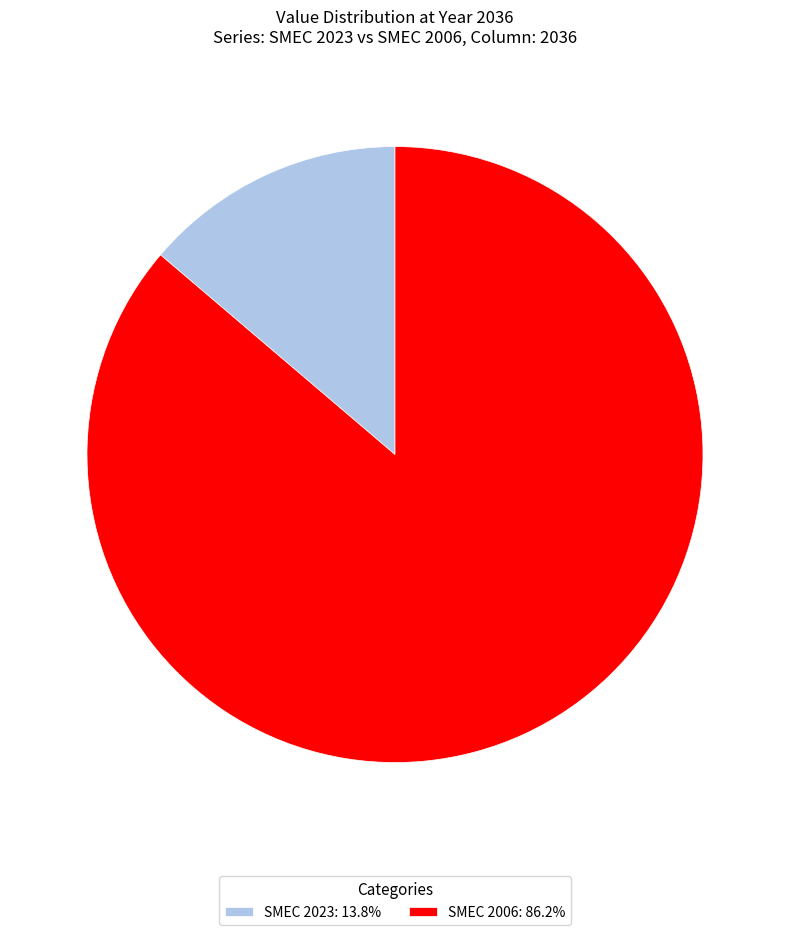

Is there any slice that represents more than half of the pie?

Yes